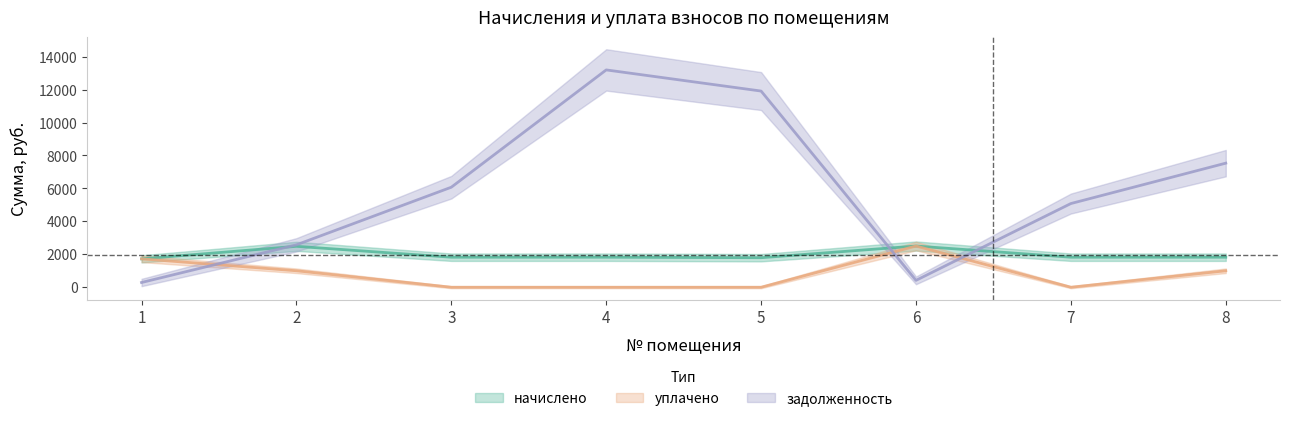

True or false: начислено and уплачено intersect in this chart.

False